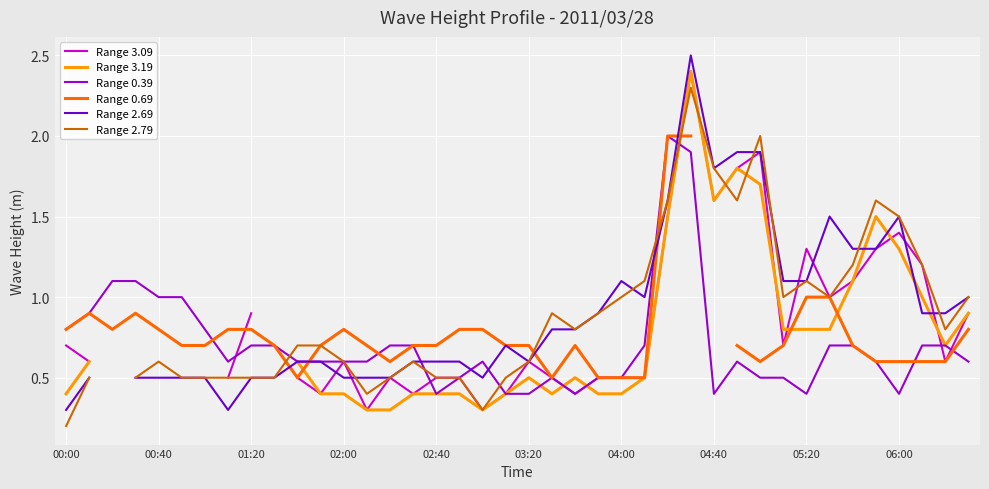

The Range 0.39 series shows 0.6 at 04:40. True or false?

False